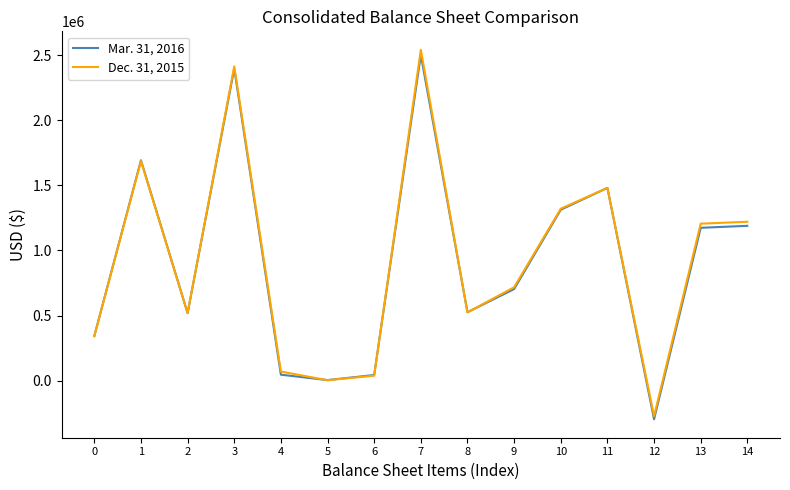

The value of Mar. 31, 2016 at 0 is 342517. True or false?

True